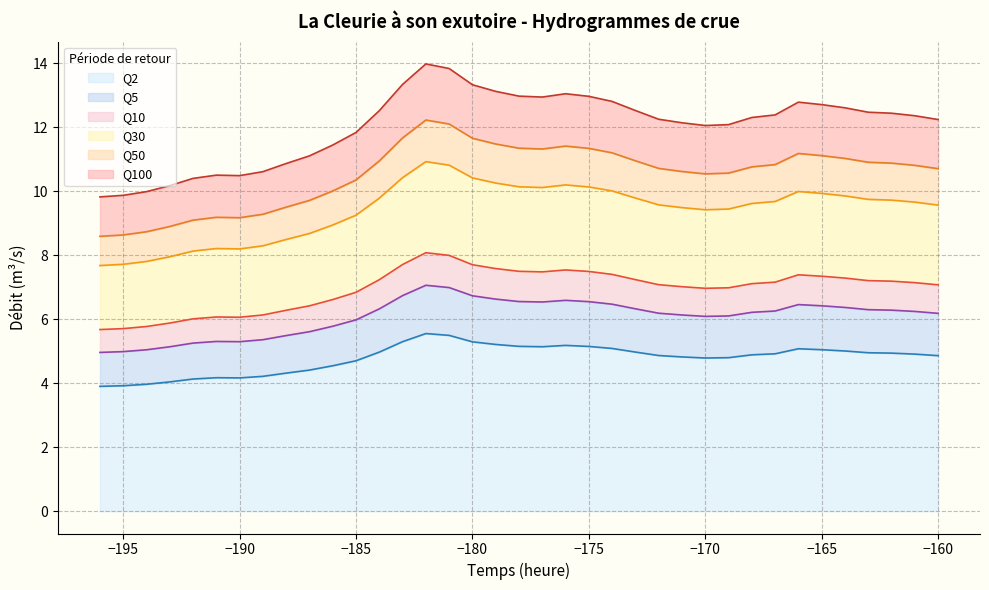

True or false: Q50 and Q100 intersect in this chart.

False